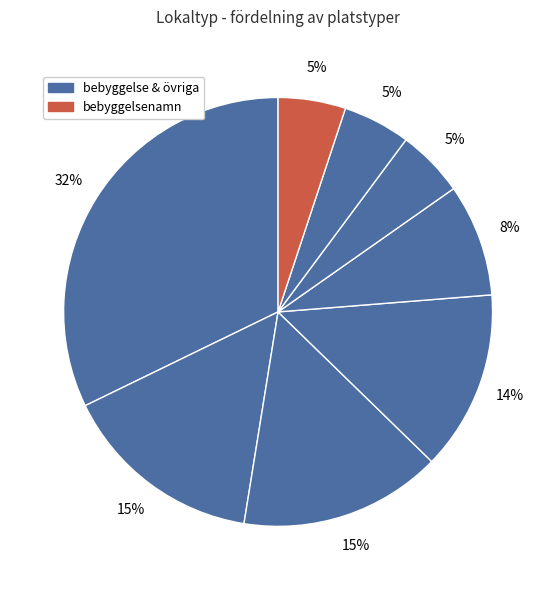

Is there a majority slice in this chart?

No